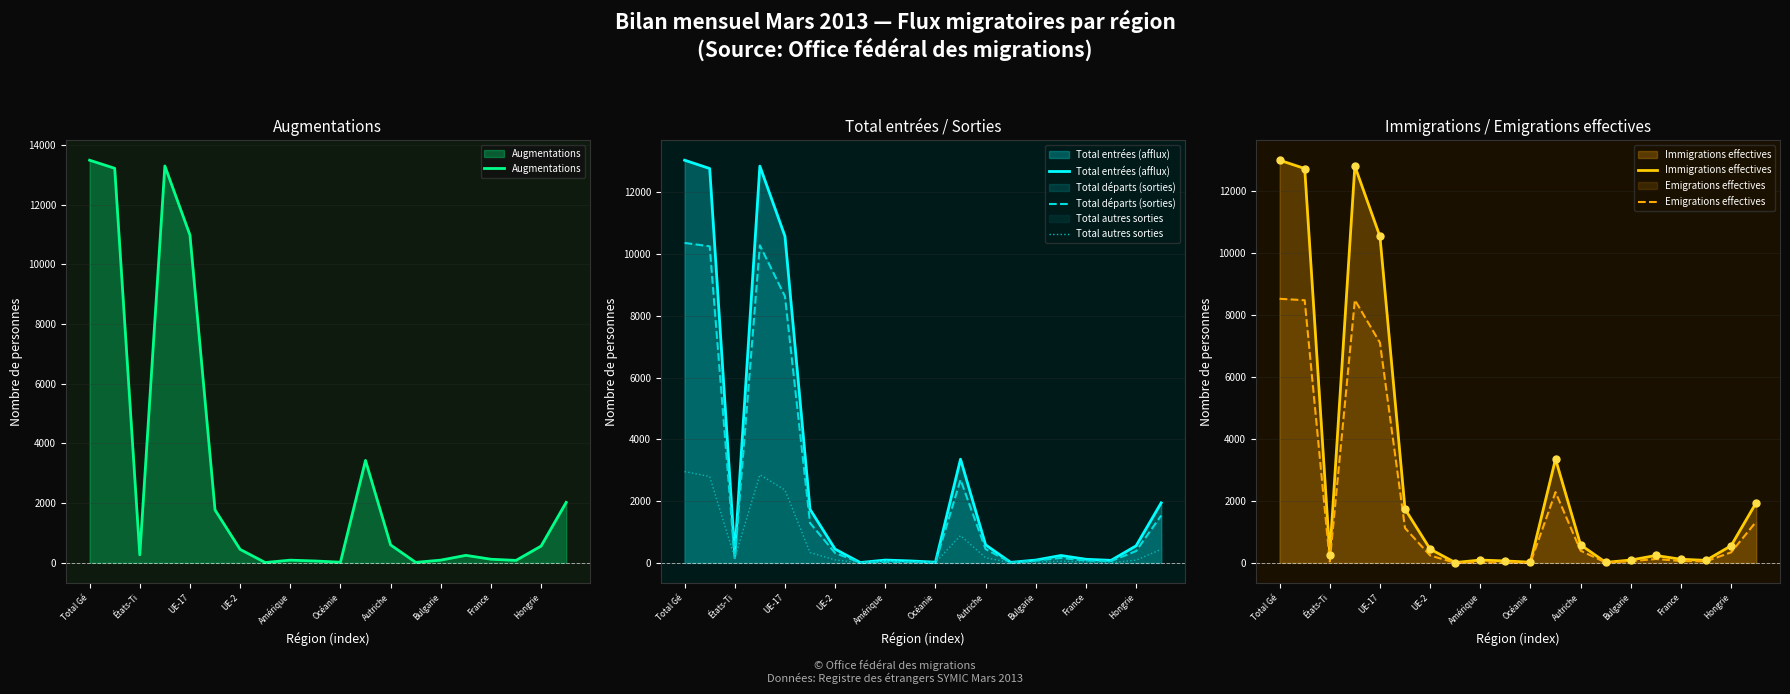

The value of Total entrées (afflux) at Total Gé is 17129. True or false?

False